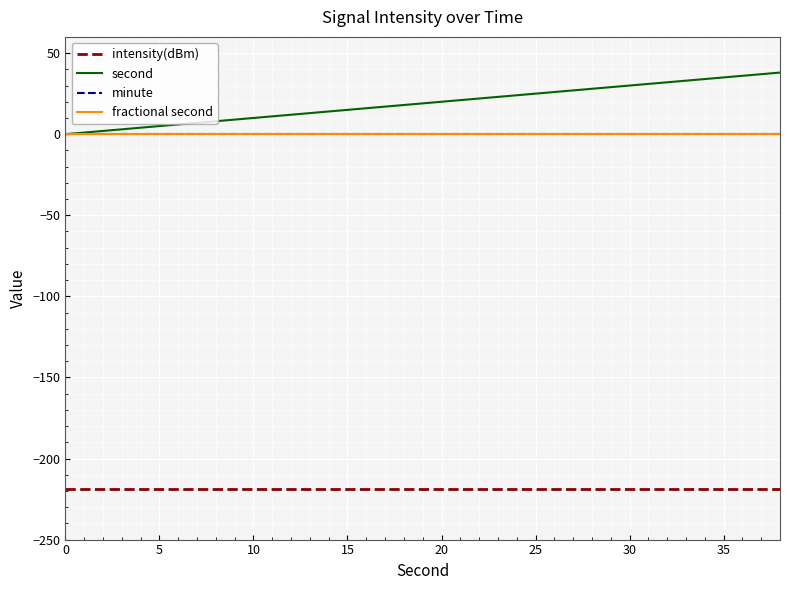

Does the chart display data point markers on the line(s)?

No